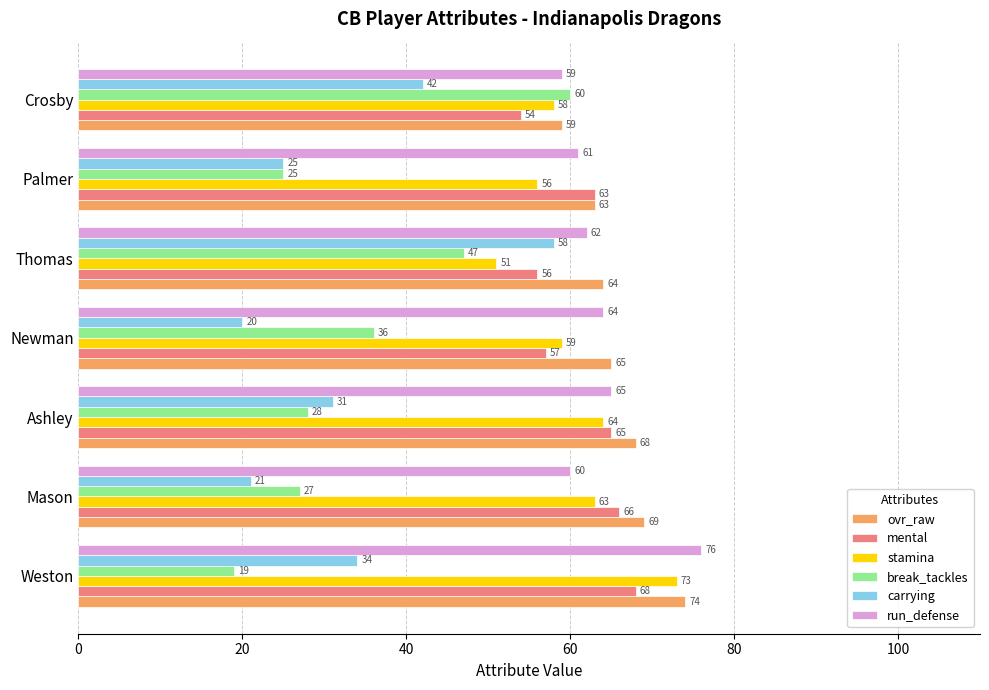

Which series has the widest spread of values?

break_tackles